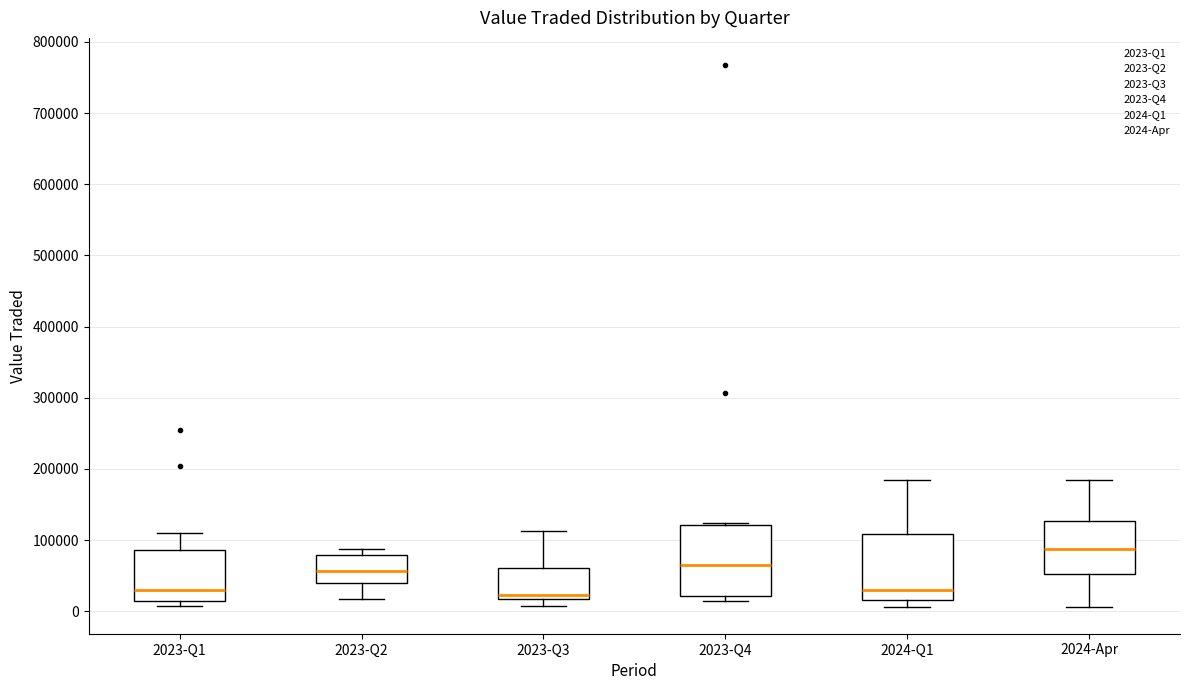

Reading left to right, read every box against the y-axis: the position of its median line, the range the box covers, and the ends of its whiskers. The values are not printed on the chart, so give them approximately, as read against the axis.

2023-Q1: median 30000, box 10000 to 90000, whiskers 10000 (just below the box's lower edge) to 110000
2023-Q2: median 60000, box 40000 to 80000, whiskers 20000 to 90000
2023-Q3: median 20000 (just above the box's lower edge), box 20000 to 60000, whiskers 10000 to 110000
2023-Q4: median 70000, box 20000 to 120000, whiskers 10000 to 120000 (just above the box's upper edge)
2024-Q1: median 30000, box 20000 to 110000, whiskers 10000 to 180000
2024-Apr: median 90000, box 50000 to 130000, whiskers 10000 to 180000